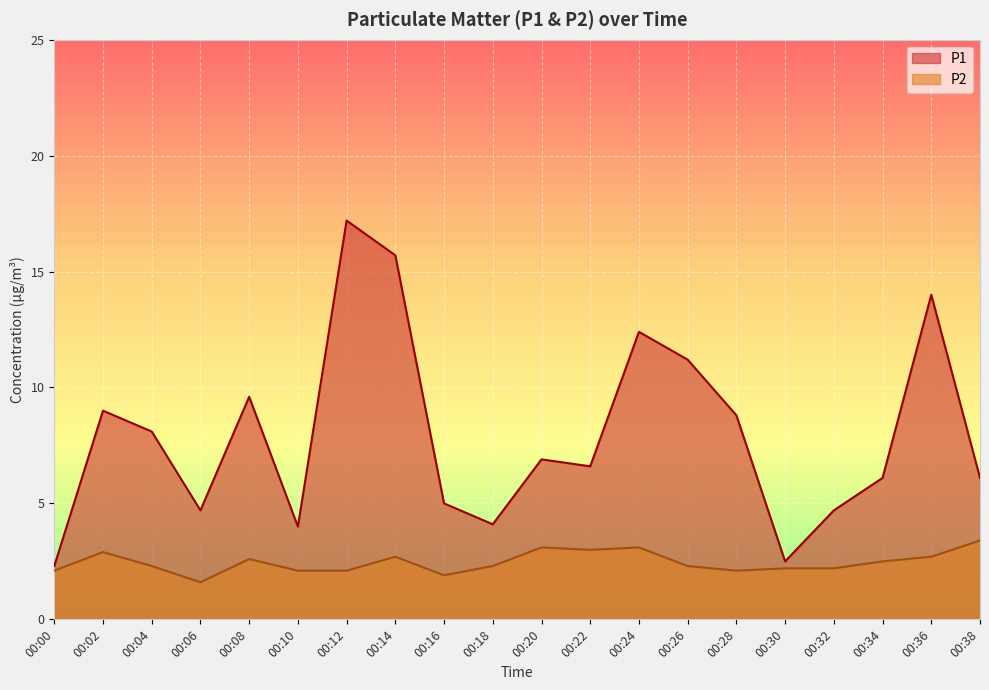

Is it true that P1 equals 9.6 at 00:08?

True